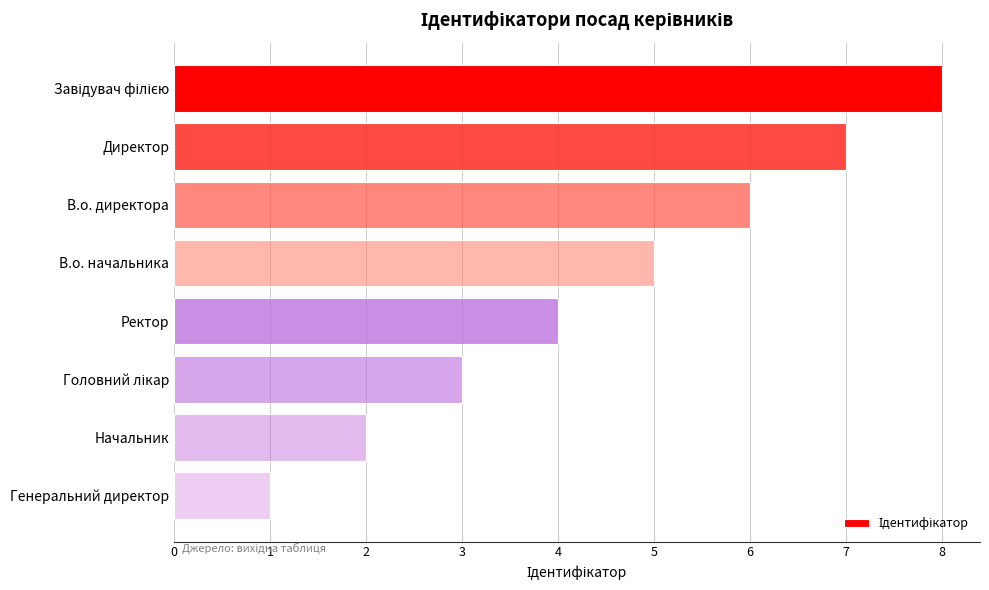

The chart shows a value of 3 at Начальник. True or false?

False